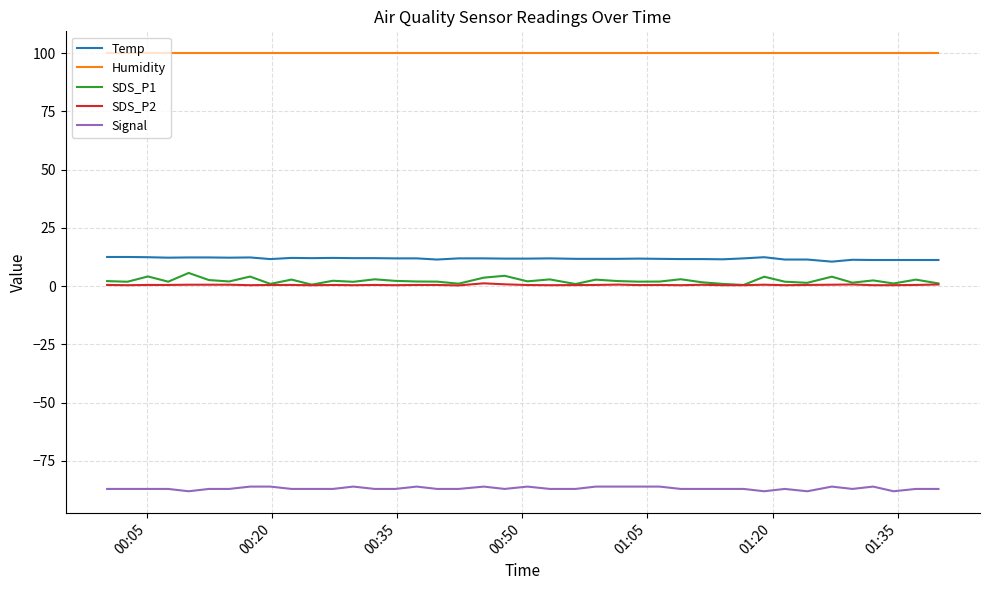

What are all the series names shown in the legend?

Temp, Humidity, SDS_P1, SDS_P2, Signal